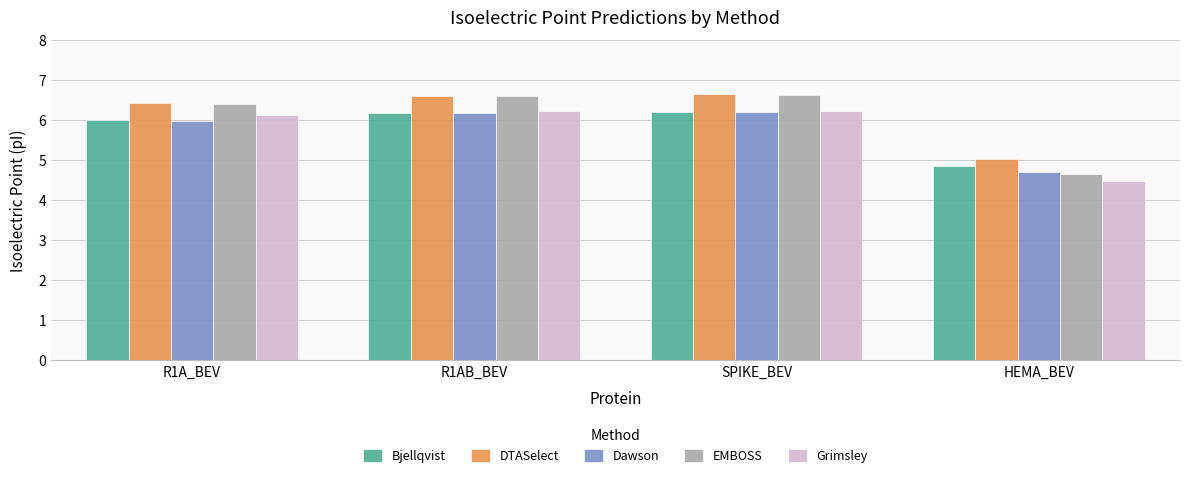

What is the sum of all DTASelect values?

24.8